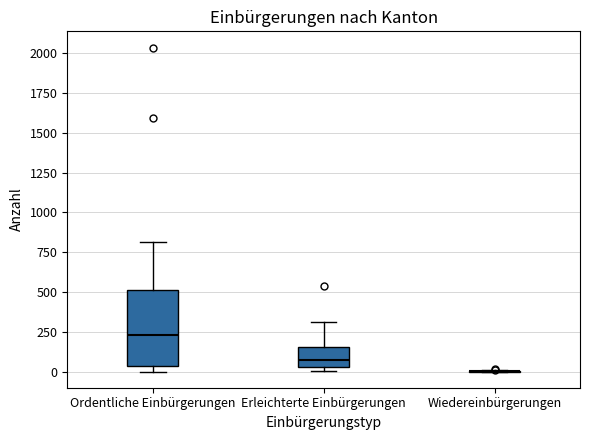

Reading left to right, read every box against the y-axis: the position of its median line, the range the box covers, and the ends of its whiskers. The values are not printed on the chart, so give them approximately, as read against the axis.

Ordentliche Einbürgerungen: median 250, box 50 to 500, whiskers 0 to 800
Erleichterte Einbürgerungen: median 100, box 50 to 150, whiskers 0 to 300
Wiedereinbürgerungen: box collapsed to a line at 0, whiskers 0 to 0